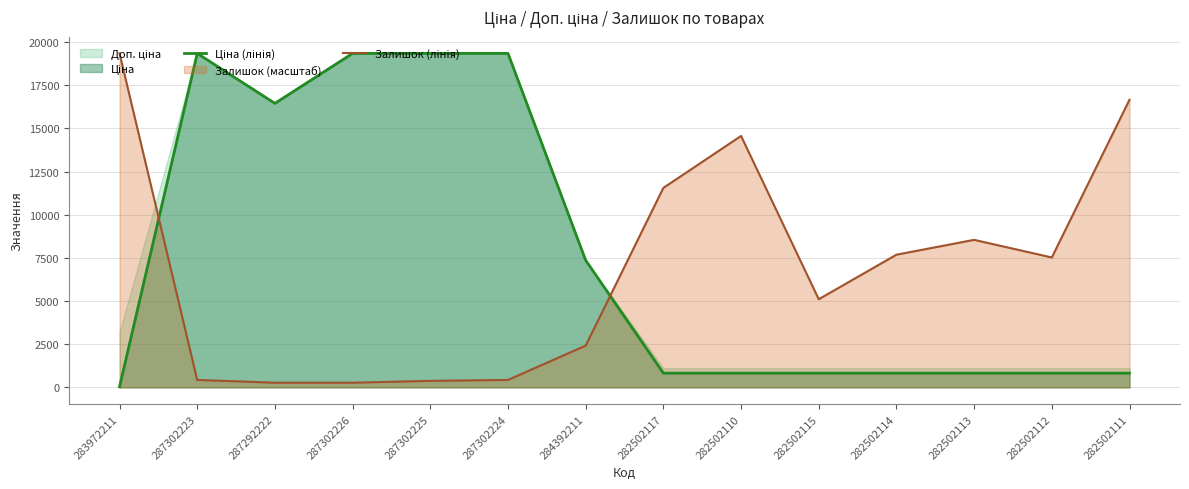

What is the approximate value of Ціна (лінія) at 287292222?

16448.2